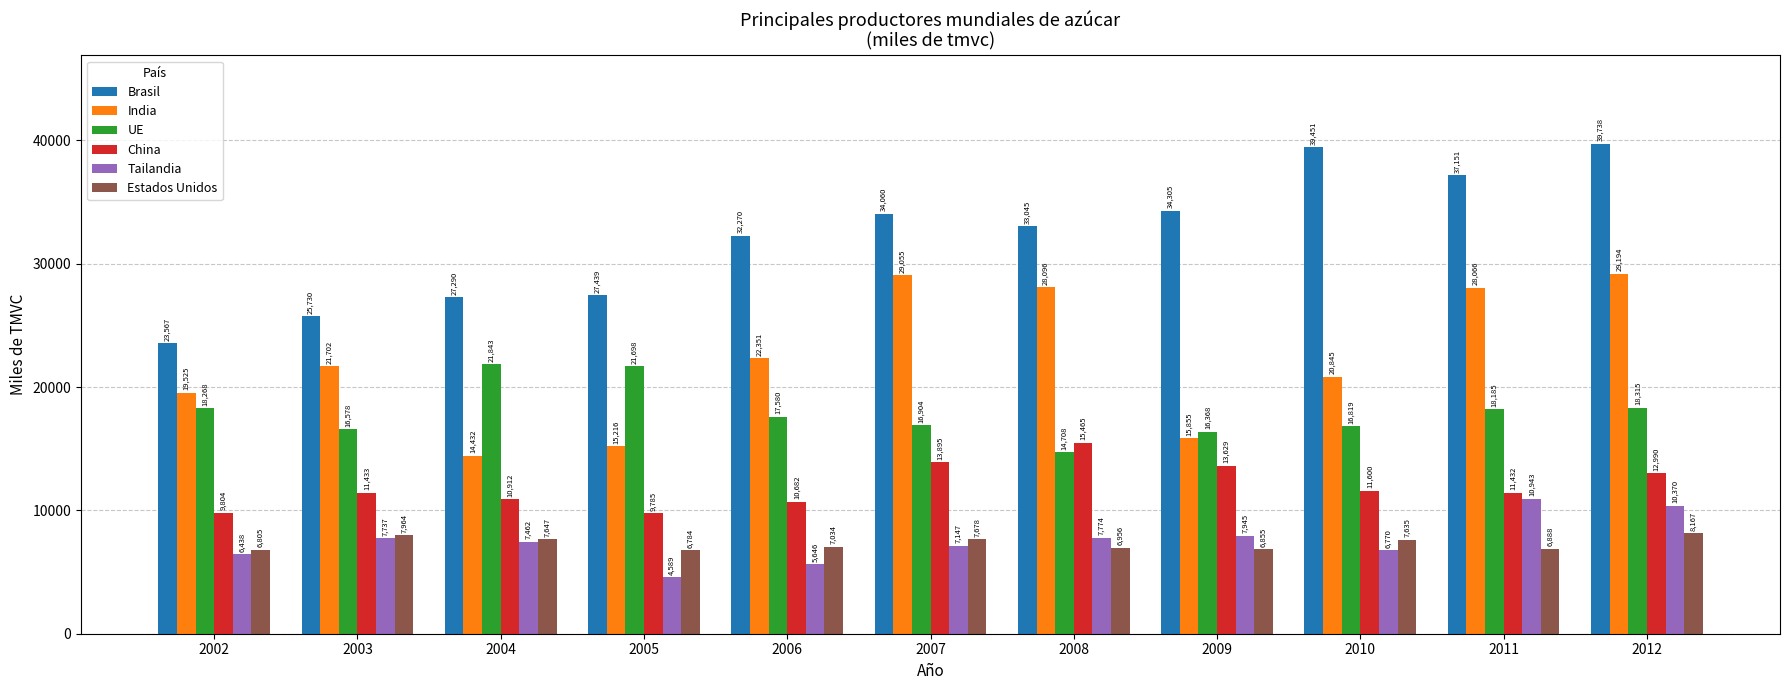

Read the India value at 2005.

15215.8